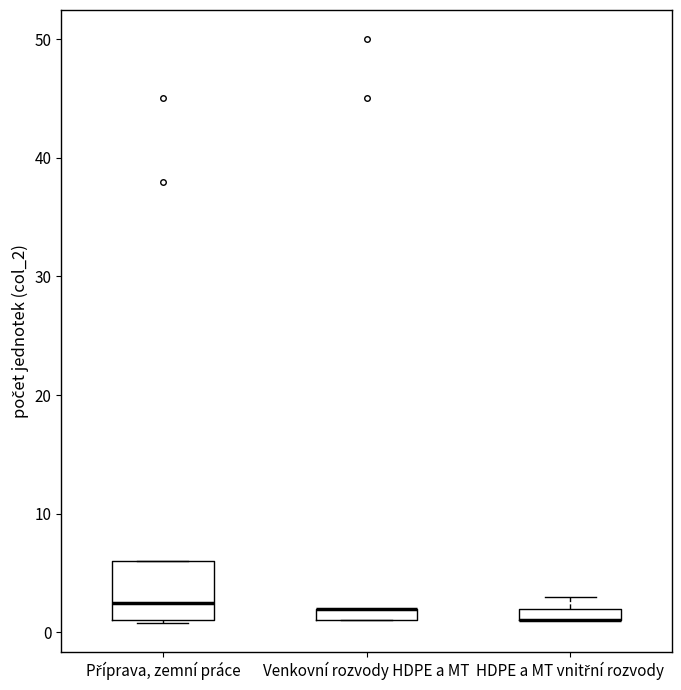

Which box is the tallest, from its lower edge to its upper edge?

Příprava, zemní práce